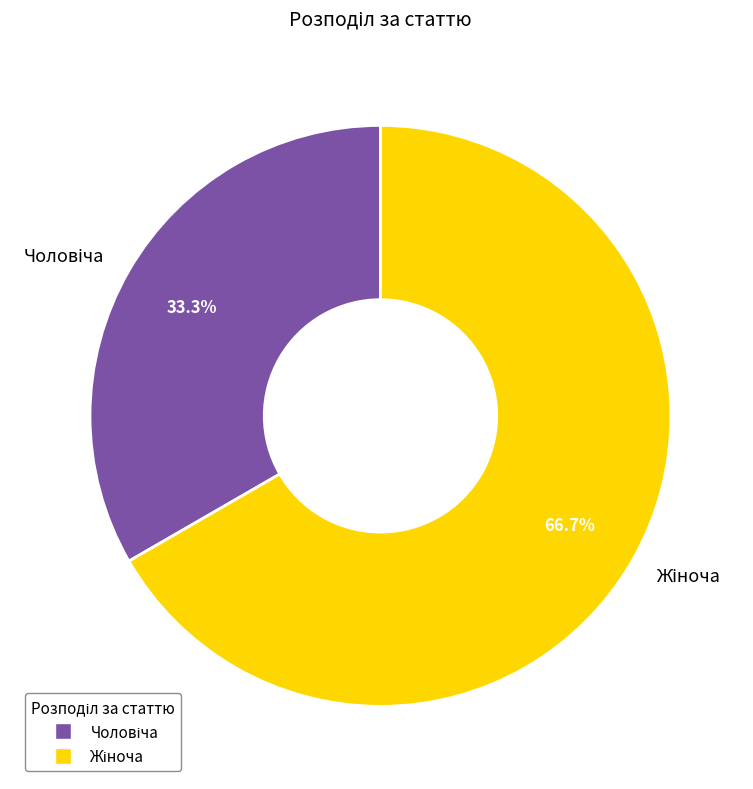

Does any single category account for the majority?

Yes